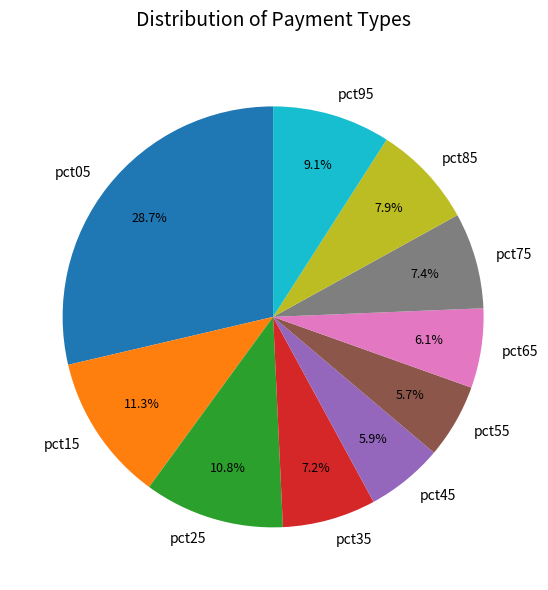

Is pct35 the majority of the pie?

No